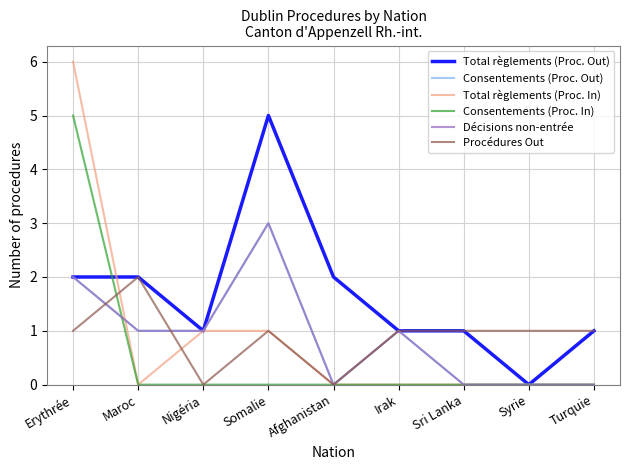

Reading right to left, what are all the values shown in this chart?

Total règlements (Proc. Out): 1	0	1	1	2	5	1	2	2
Consentements (Proc. Out): 0	0	0	1	0	3	1	1	2
Total règlements (Proc. In): 0	0	0	0	0	1	1	0	6
Consentements (Proc. In): 0	0	0	0	0	0	0	0	5
Décisions non-entrée: 0	0	0	1	0	3	1	1	2
Procédures Out: 1	1	1	1	0	1	0	2	1